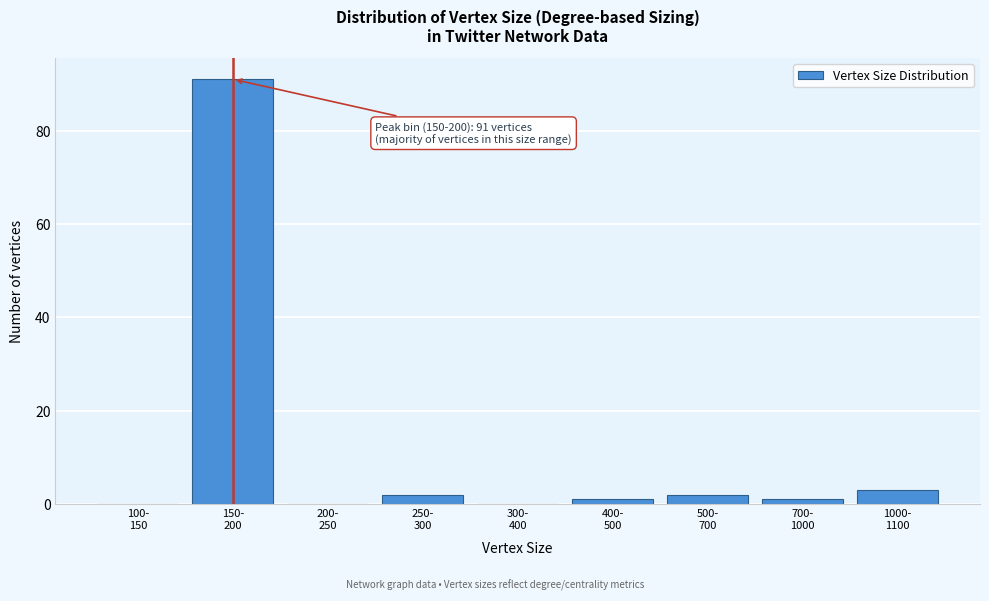

What is the greatest value displayed?

91